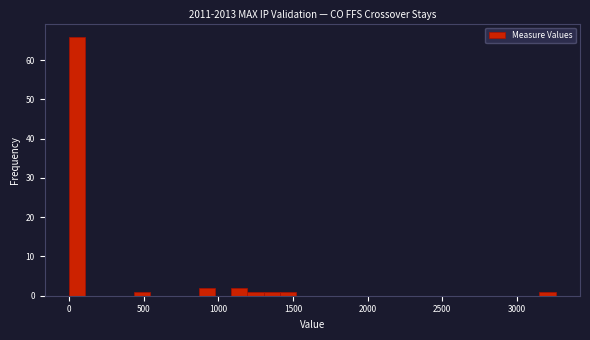

Around what value on the x-axis is the tallest bar? Give the approximate position of its centre, as read against the axis.

50